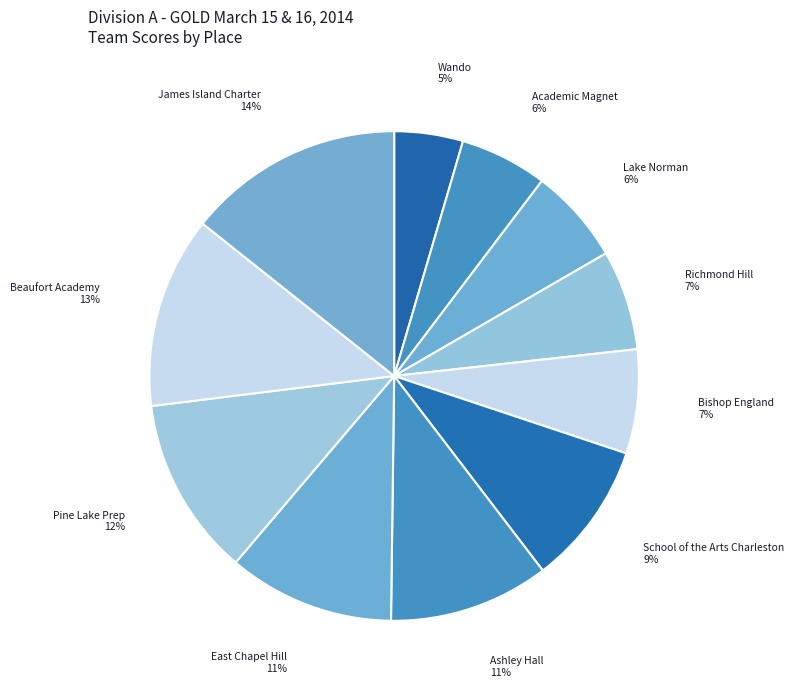

How many slices are in this pie chart?

11